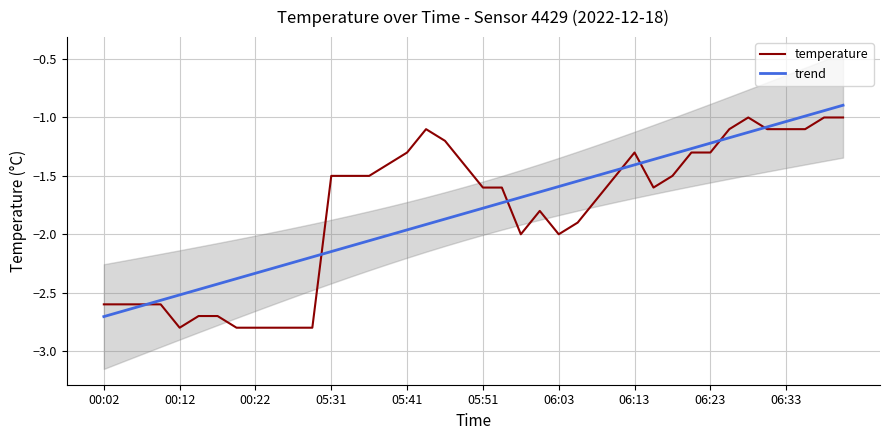

What is the greatest value displayed?

-0.9